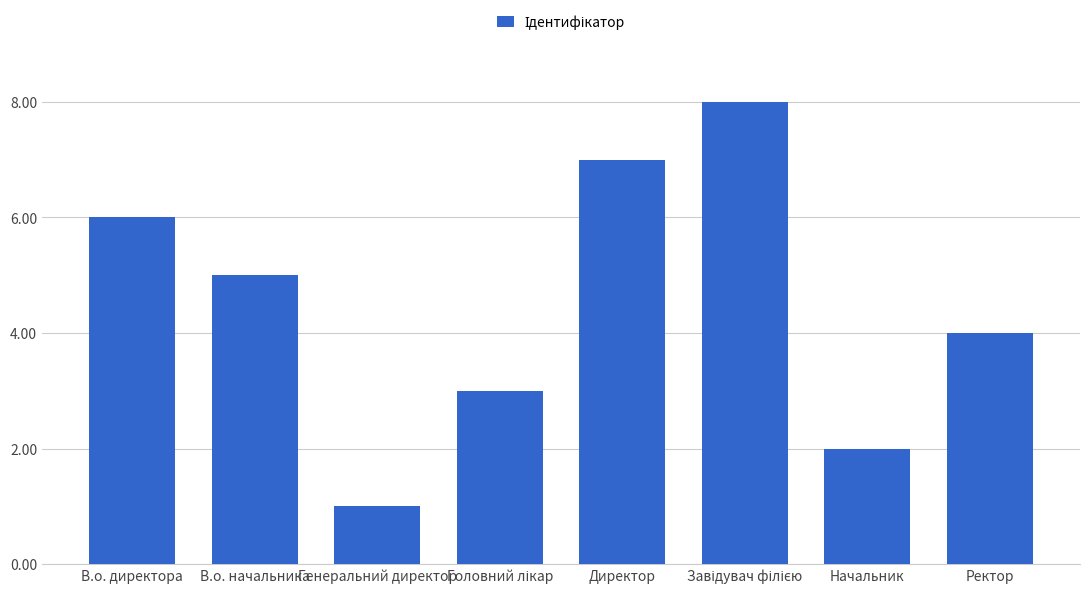

At which label is the value closest to 4?

Ректор